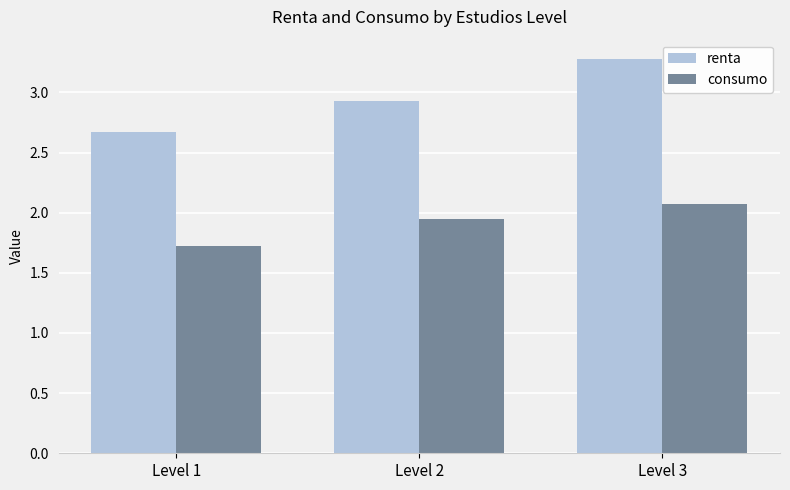

List the labels in order of renta value, smallest first.

Level 1, Level 2, Level 3